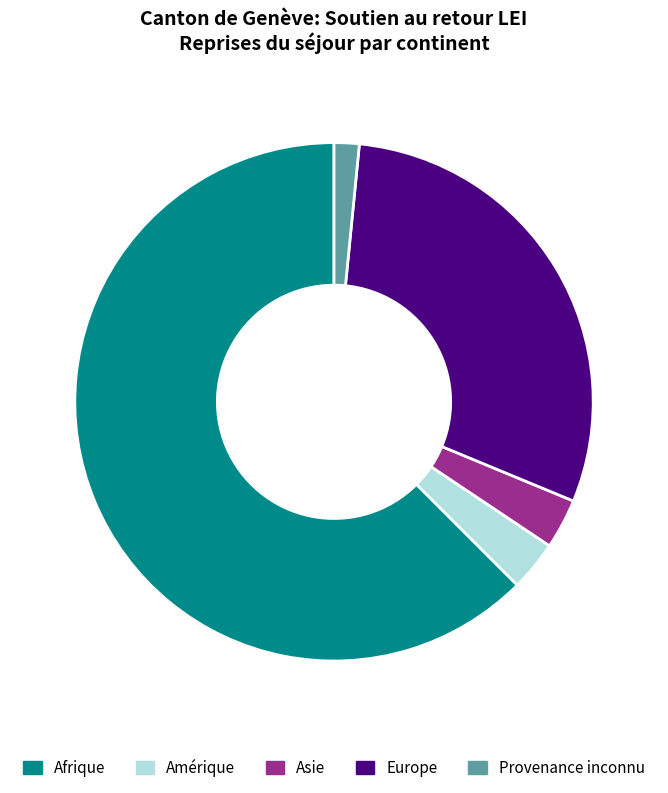

Between Afrique and Amérique, which is larger?

Afrique